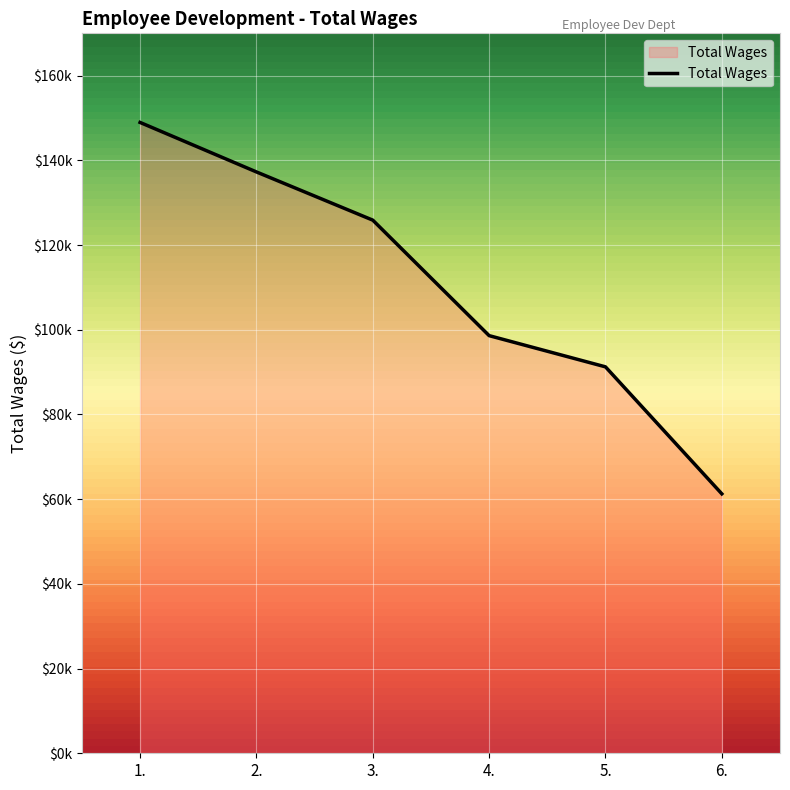

What is the maximum value shown in the chart?

148960